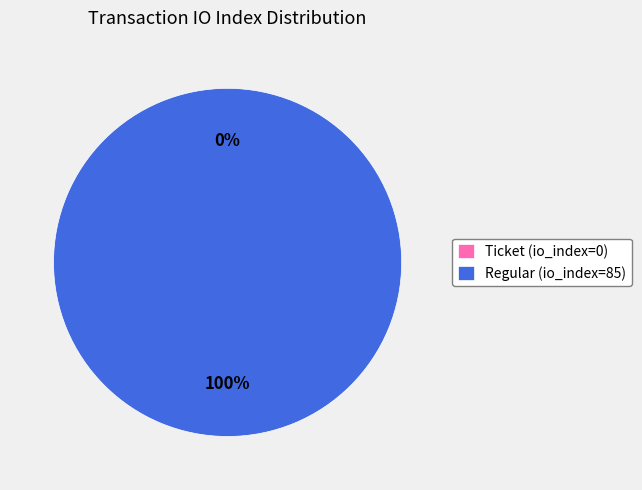

Rank the categories by value from highest to lowest.

Regular (io_index=85), Ticket (io_index=0)